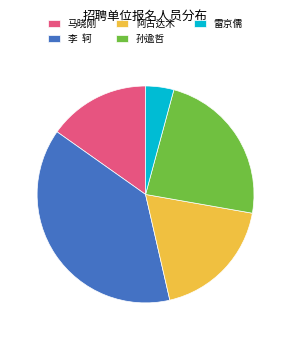

Does any single category account for the majority?

No